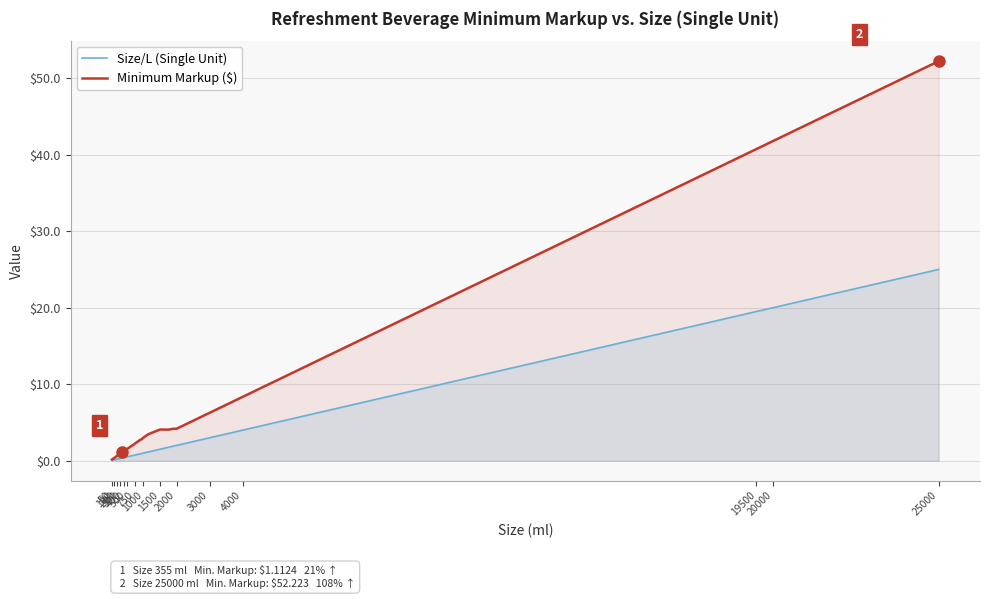

How many data points in Minimum Markup ($) are less than 1?

10